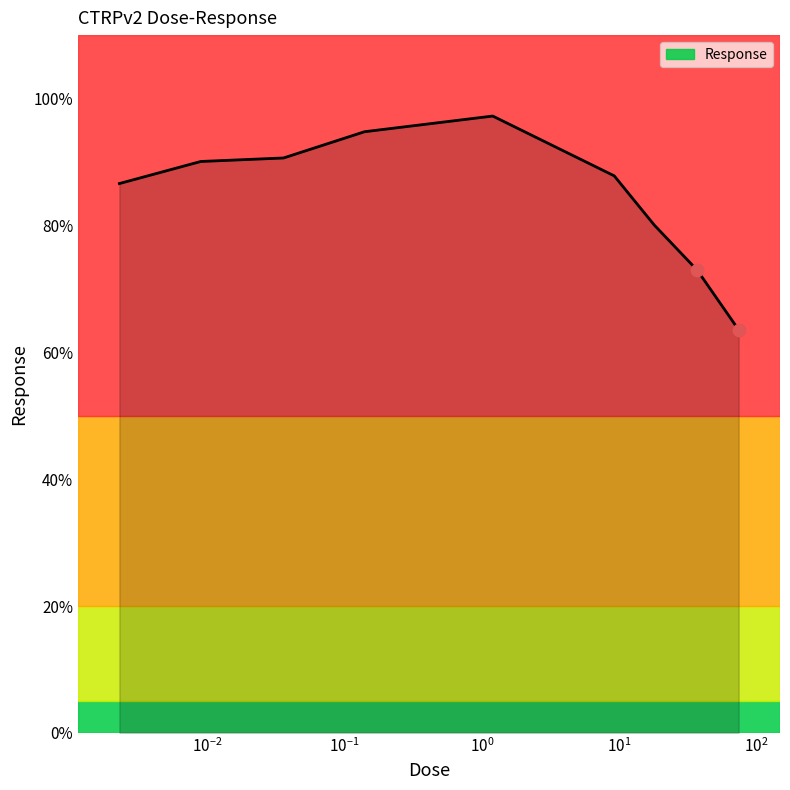

What is the smallest value displayed?

63.5